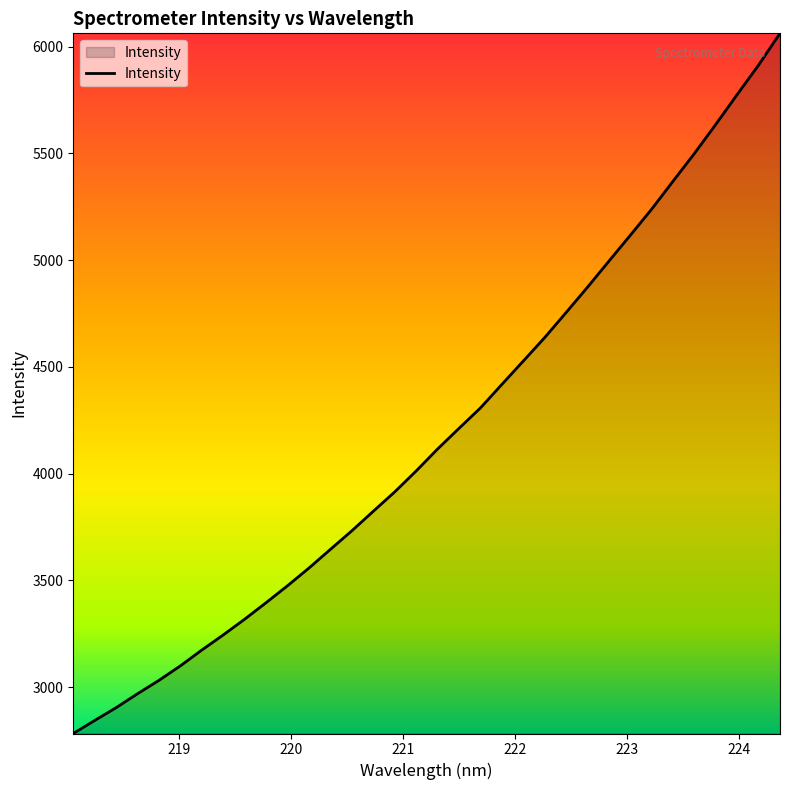

How many values exceed 4115?

17